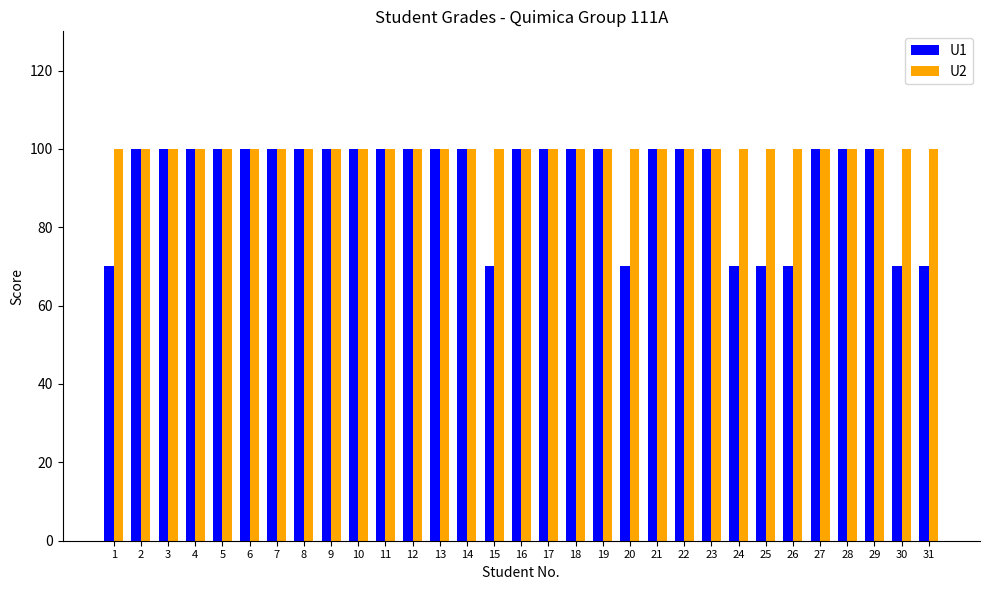

True or false: U2 has a value of 100 at 20.

True